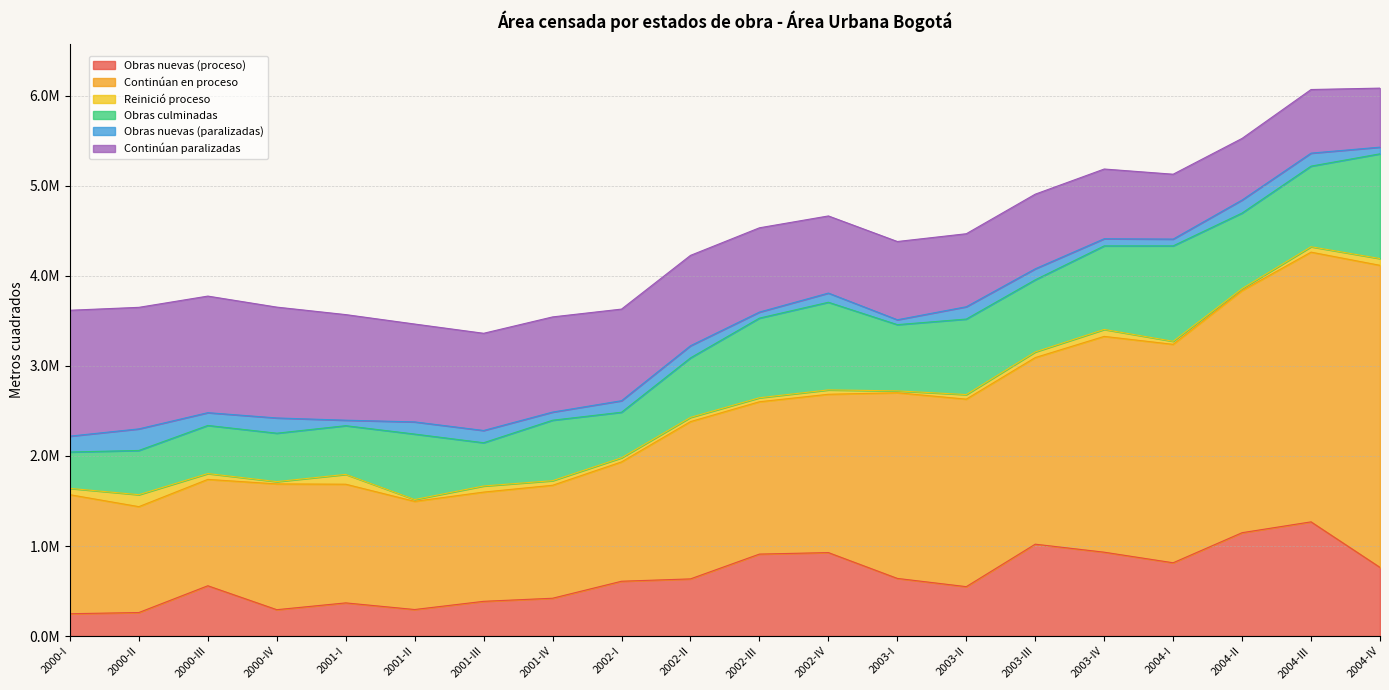

What is the difference between the maximum and second lowest values in the Reinició proceso series?

112064